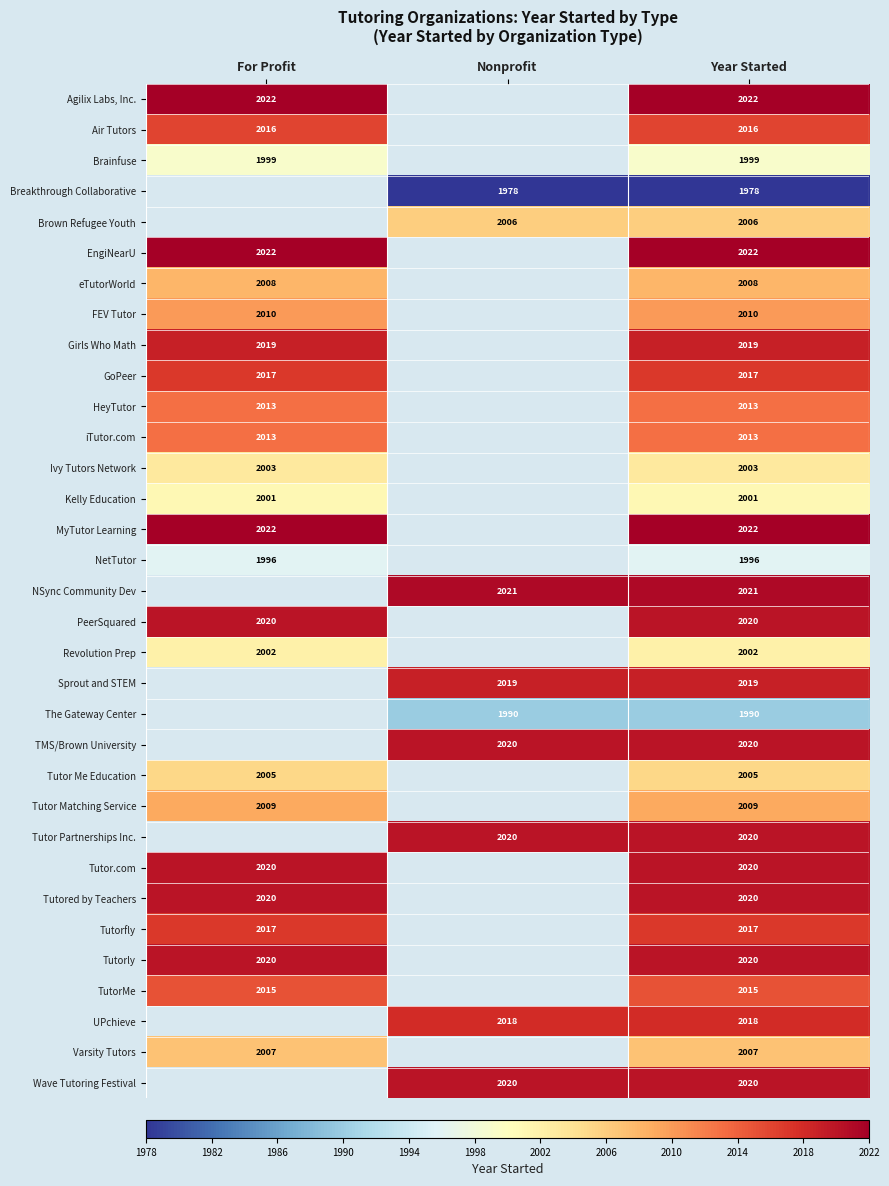

The UPchieve series shows 3460 at Nonprofit. True or false?

False